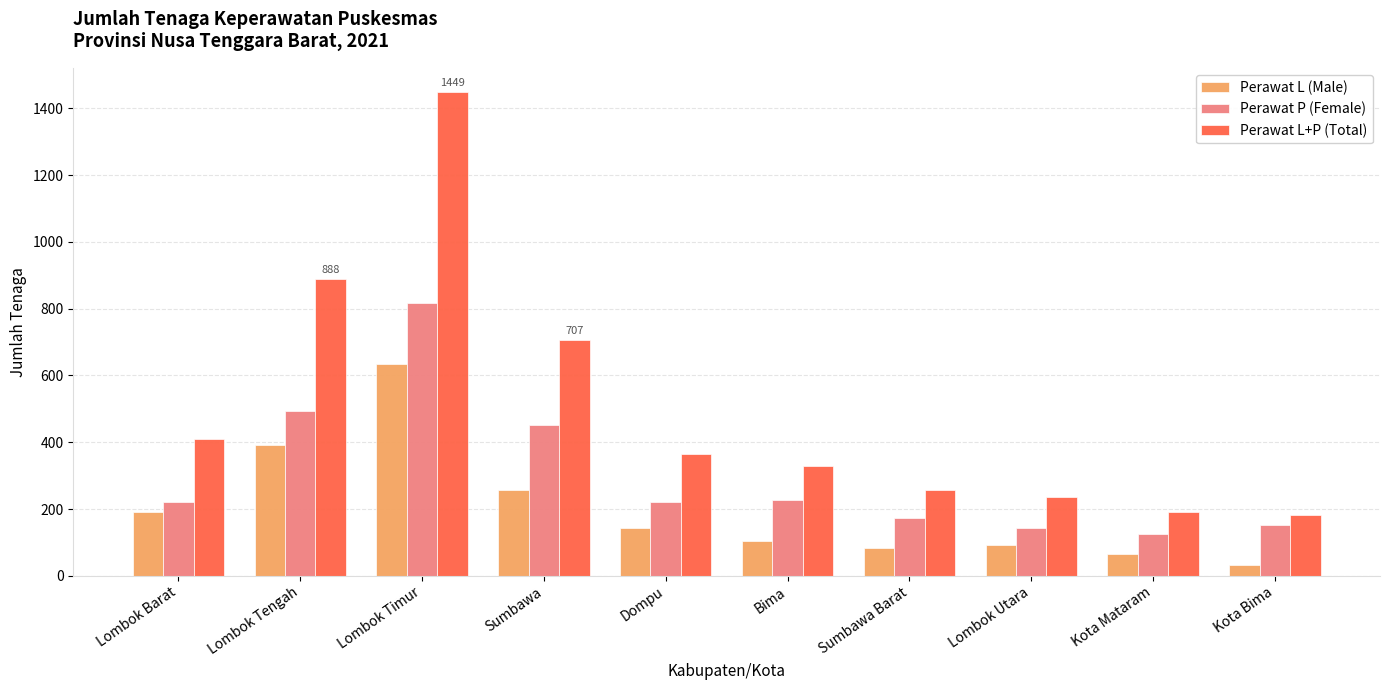

Which category has the lowest value in the Perawat P (Female) series?

Kota Mataram